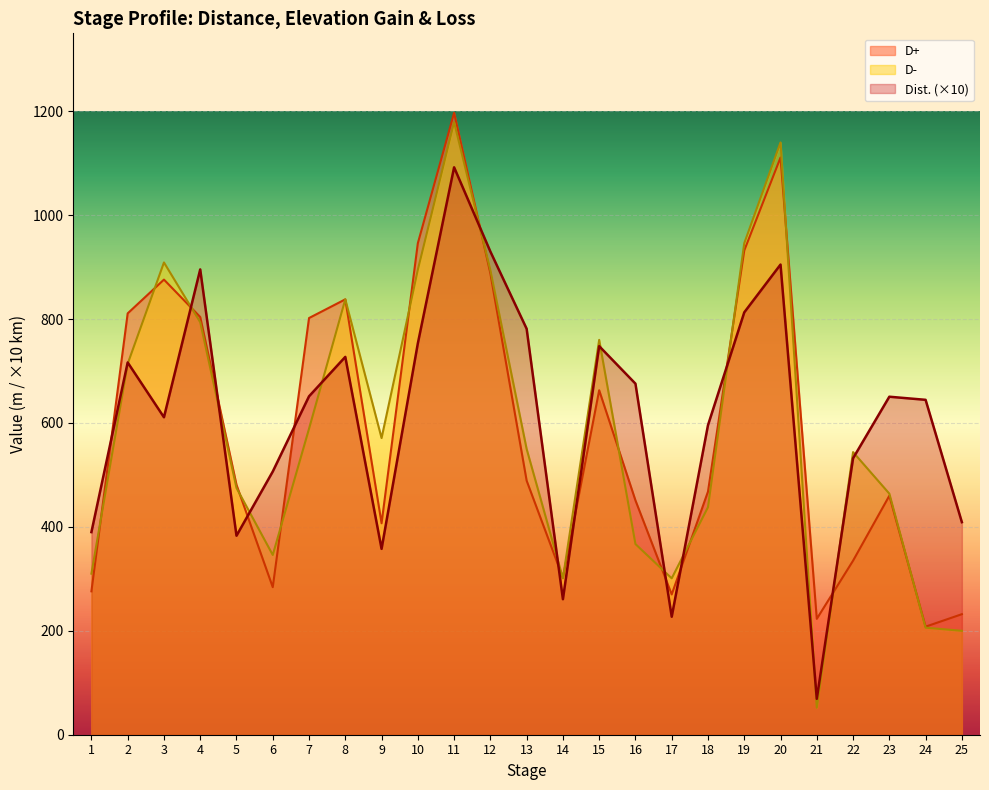

What is the total value across all series at 18?

1501.8